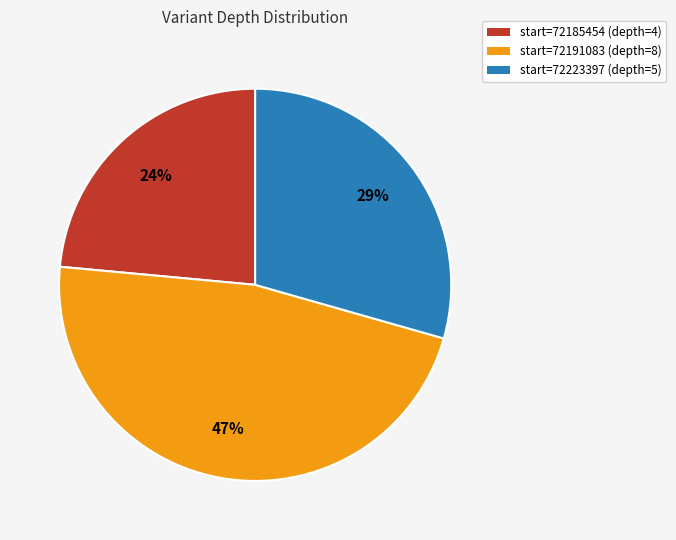

To the nearest percent, what percentage of the pie is start=72223397 (depth=5)?

29%